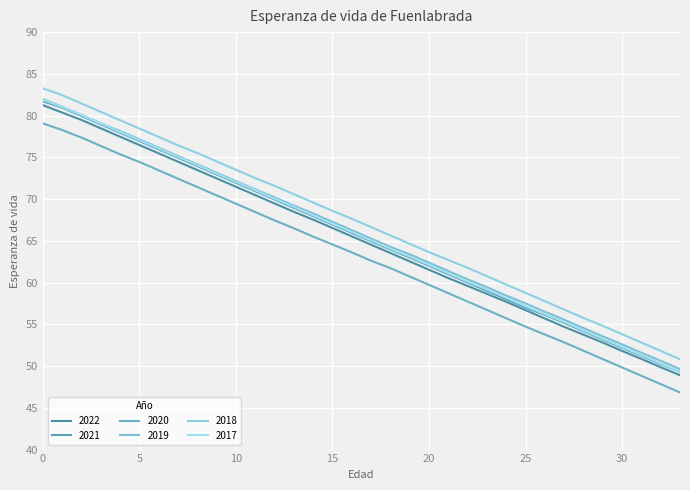

True or false: 2021 and 2017 cross at least once.

False